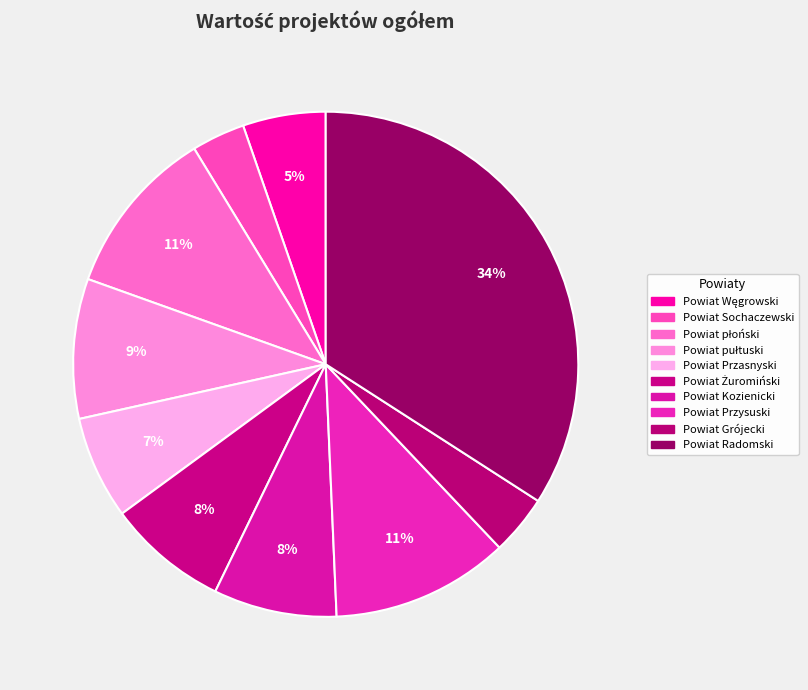

Is there a majority slice in this chart?

No